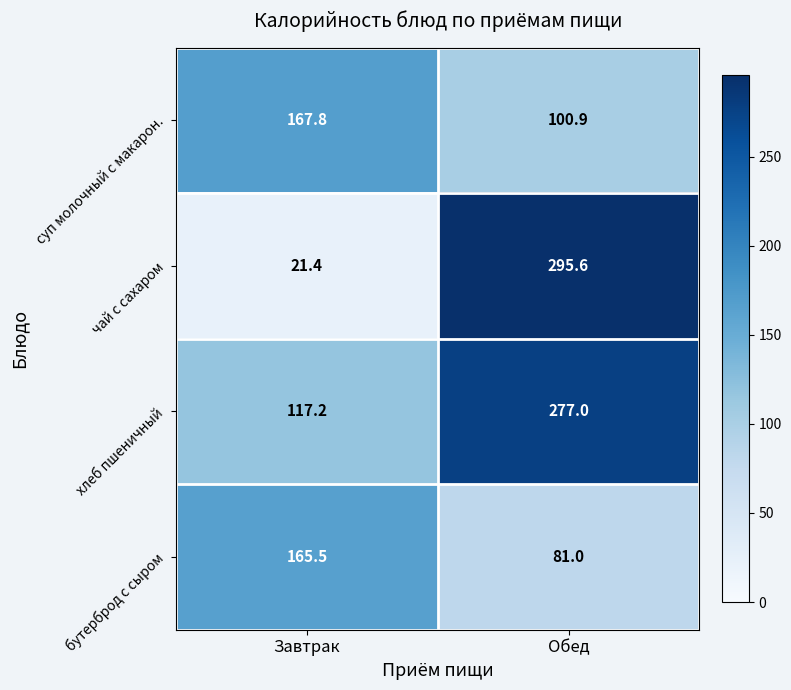

Which category has the highest value in the суп молочный с макарон. series?

Завтрак